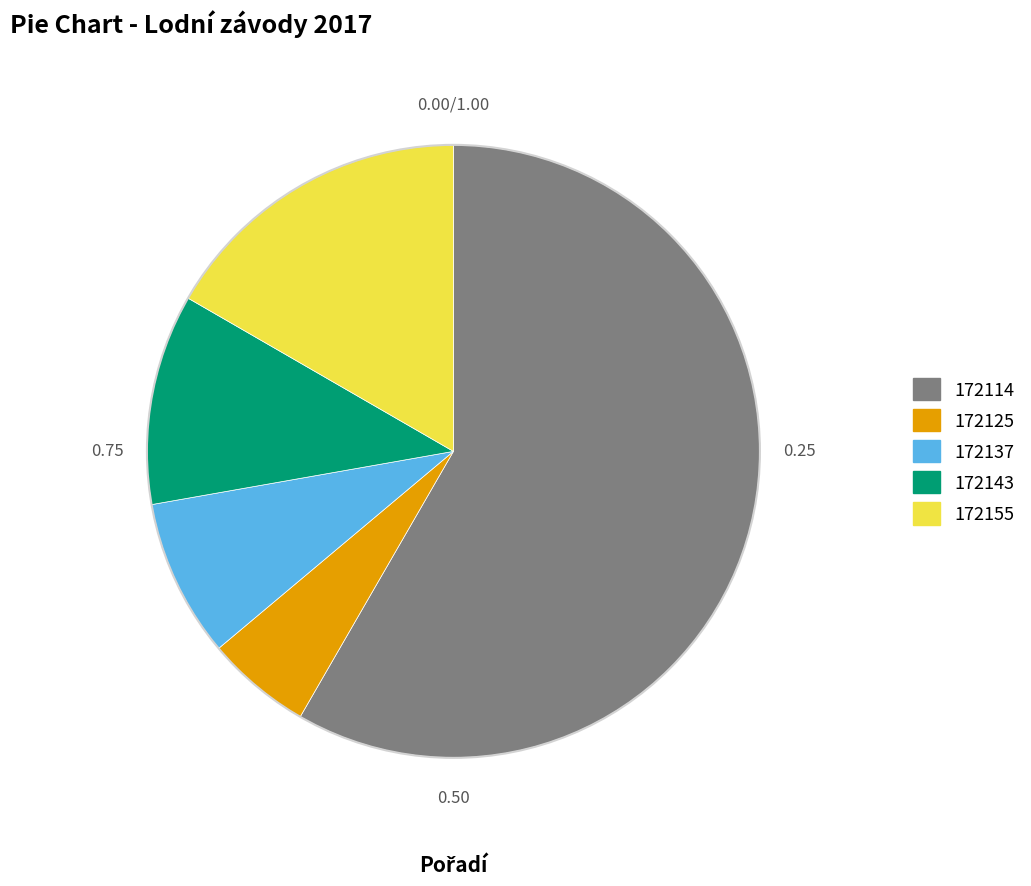

Is it true that 172155 is 7% of the pie?

False